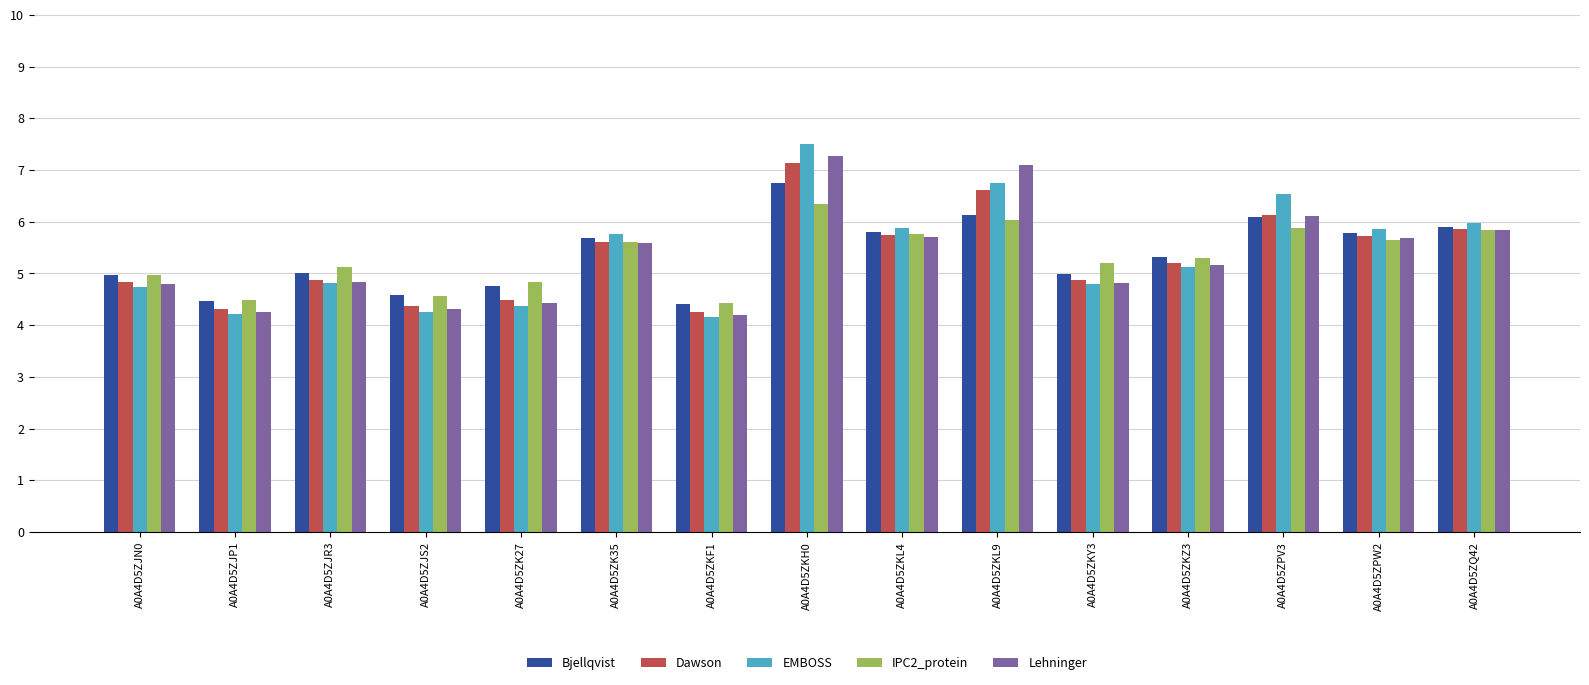

How many data points in EMBOSS are less than 5?

7